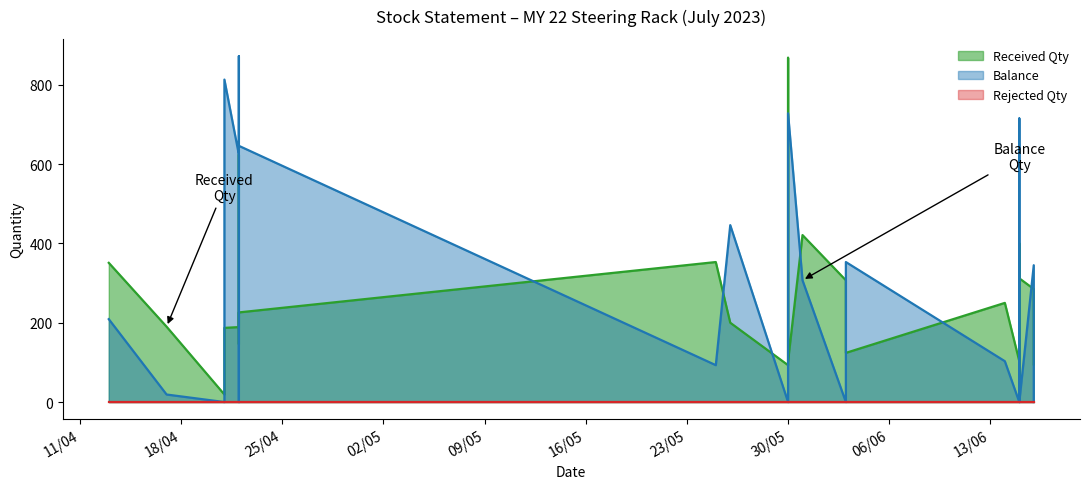

Which category has the lowest value across all series?

21/04/2023